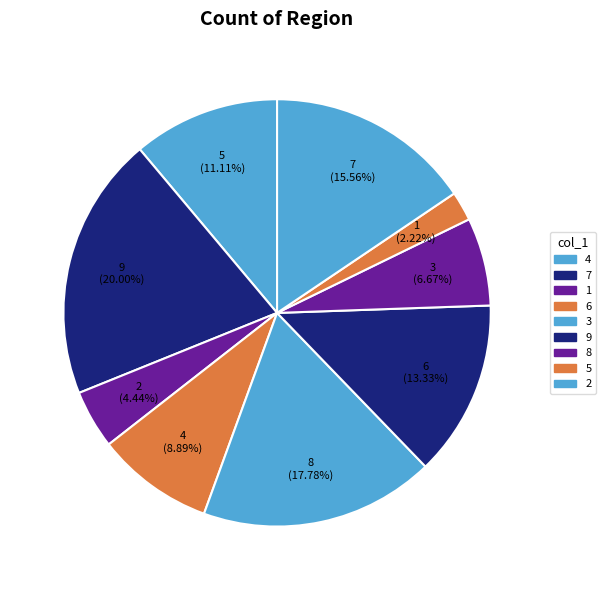

What is the smallest slice in the pie chart?

5